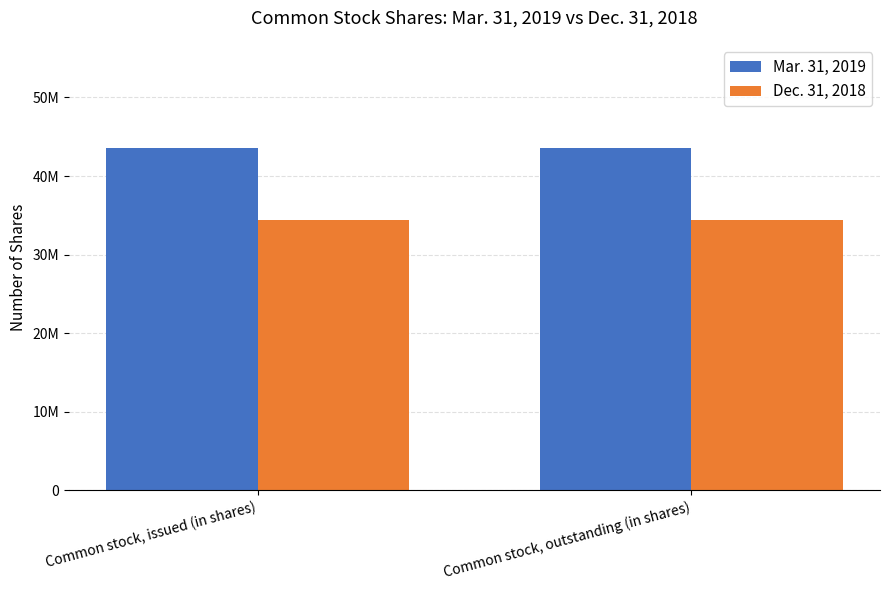

What is the label of the 2nd bar from the right?

Common stock, issued (in shares)